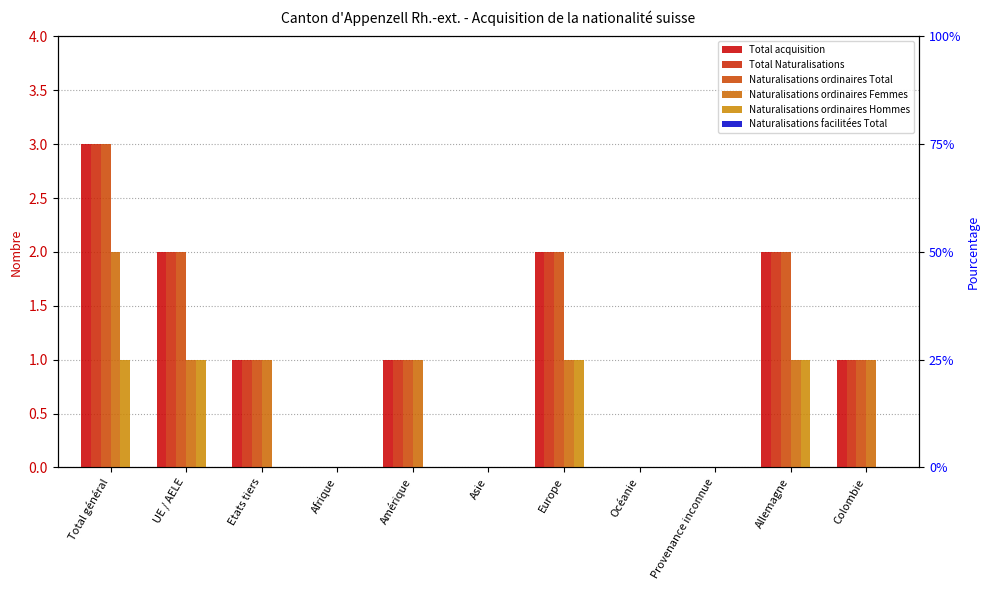

What position from the right is UE / AELE?

10